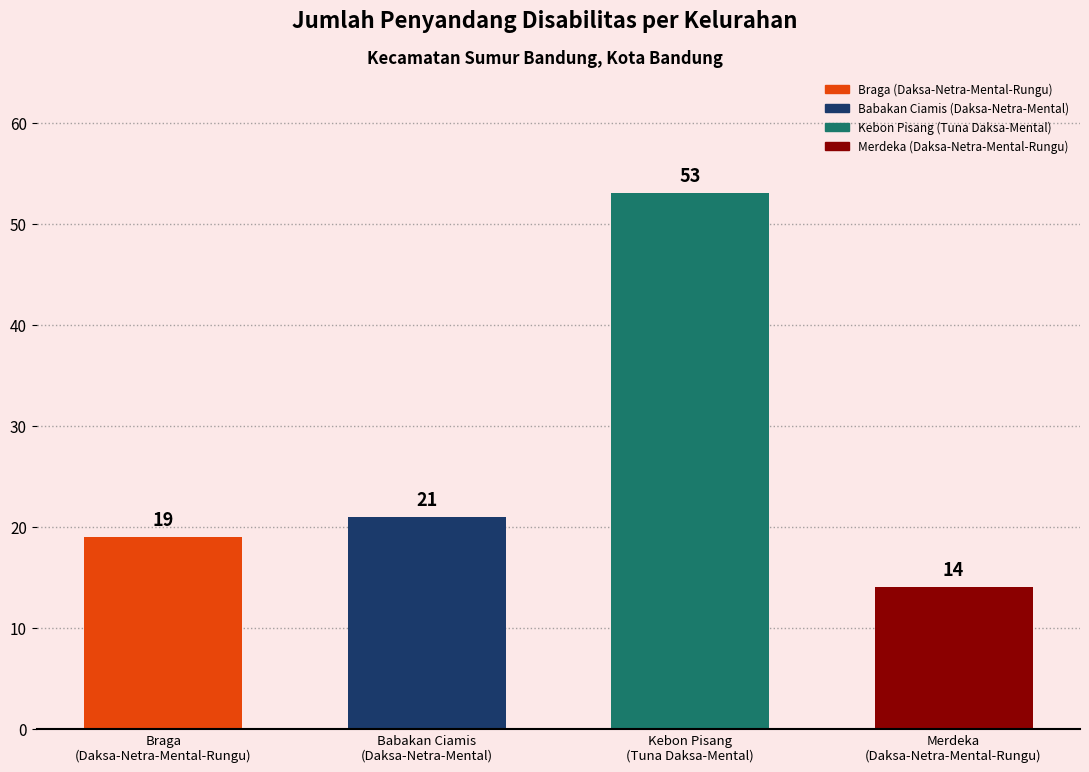

Between Babakan Ciamis
(Daksa-Netra-Mental) and Kebon Pisang
(Tuna Daksa-Mental), which is larger?

Kebon Pisang
(Tuna Daksa-Mental)